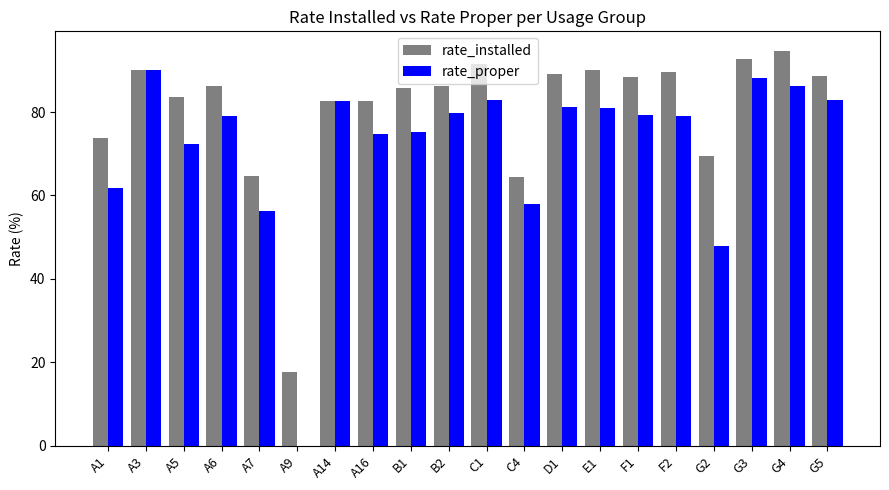

What is the sum of all rate_proper values?

1438.3